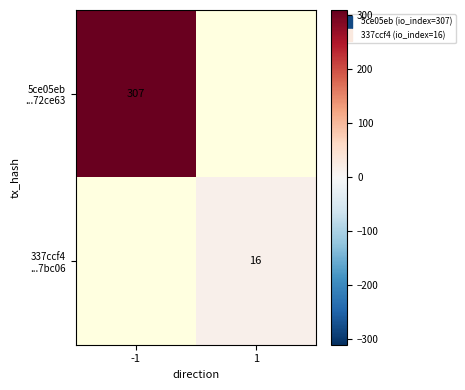

How many values in 5ce05eb ...72ce63 are above zero?

1